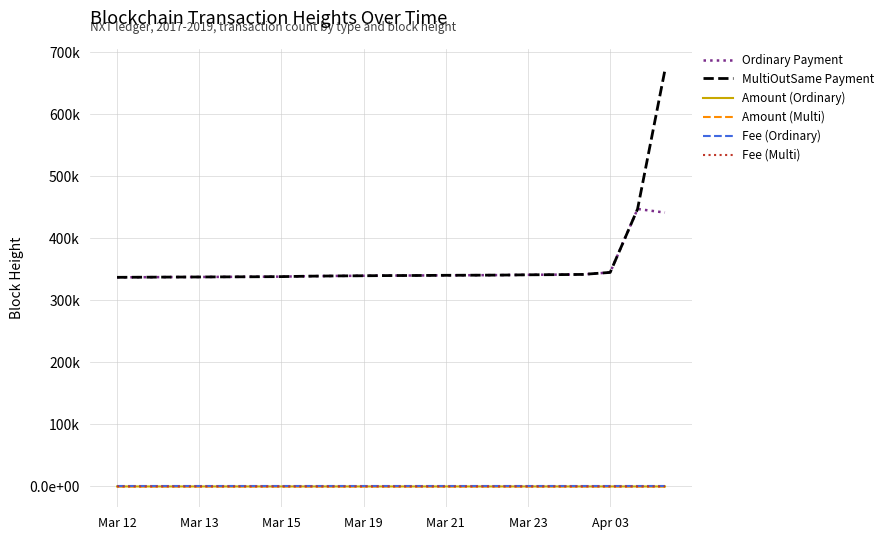

Count the Amount (Ordinary) values in the range 3 to 4.

18